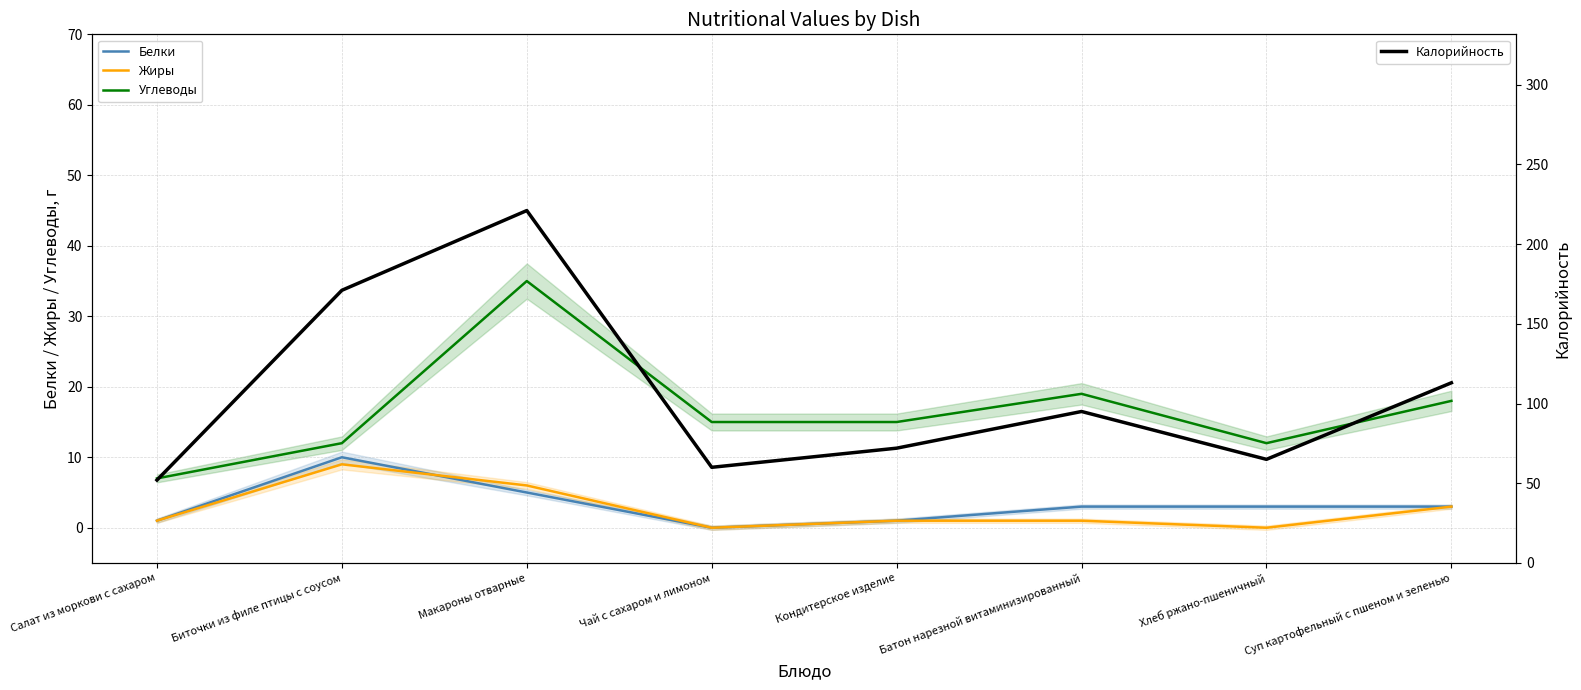

At which label does Калорийность reach its minimum?

Салат из моркови с сахаром